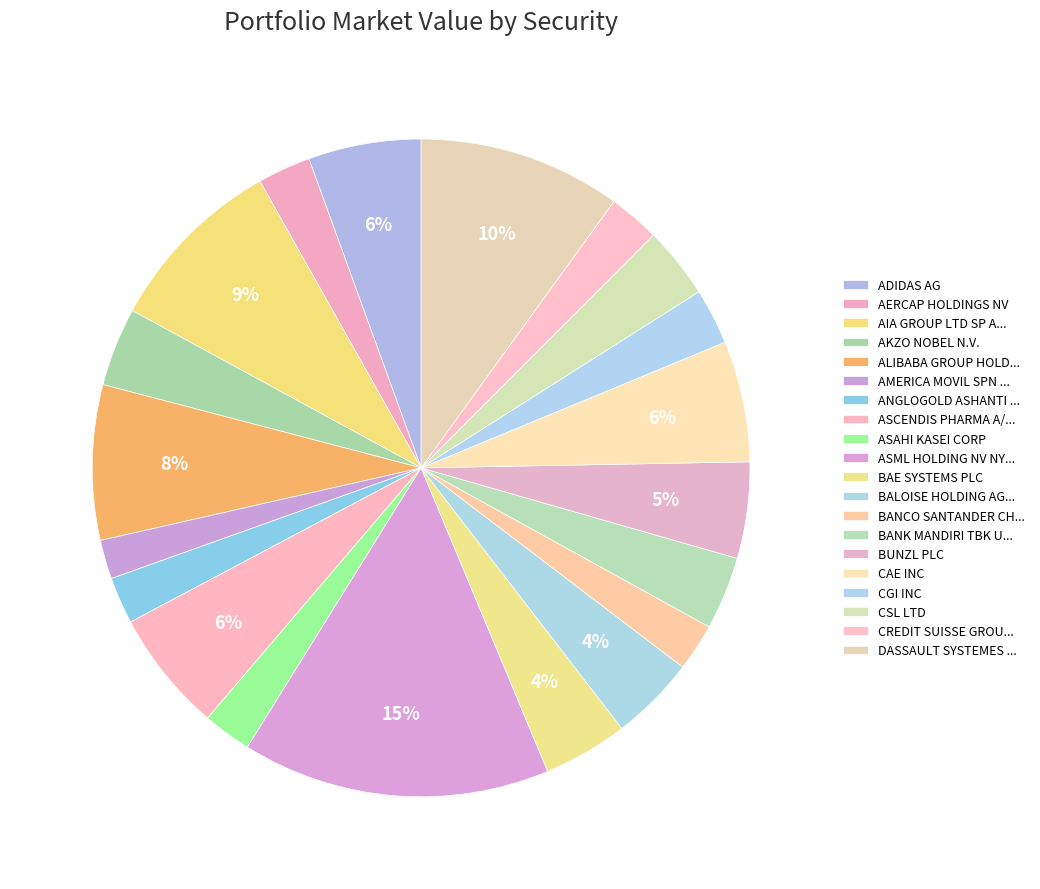

Rank the categories by value from lowest to highest.

AMERICA MOVIL SPN ADR CL L, ANGLOGOLD ASHANTI SPON ADR, BANCO SANTANDER CHILE ADR, ASAHI KASEI CORP, CREDIT SUISSE GROUP AG REG, AERCAP HOLDINGS NV, CGI INC, CSL LTD, BANK MANDIRI TBK UNSPON ADR, AKZO NOBEL N.V., BAE SYSTEMS PLC, BALOISE HOLDING AG   REG, BUNZL PLC, ADIDAS AG, CAE INC, ASCENDIS PHARMA A/S   ADR, ALIBABA GROUP HOLDING SP ADR, AIA GROUP LTD SP ADR, DASSAULT SYSTEMES SE, ASML HOLDING NV NY REG SHS